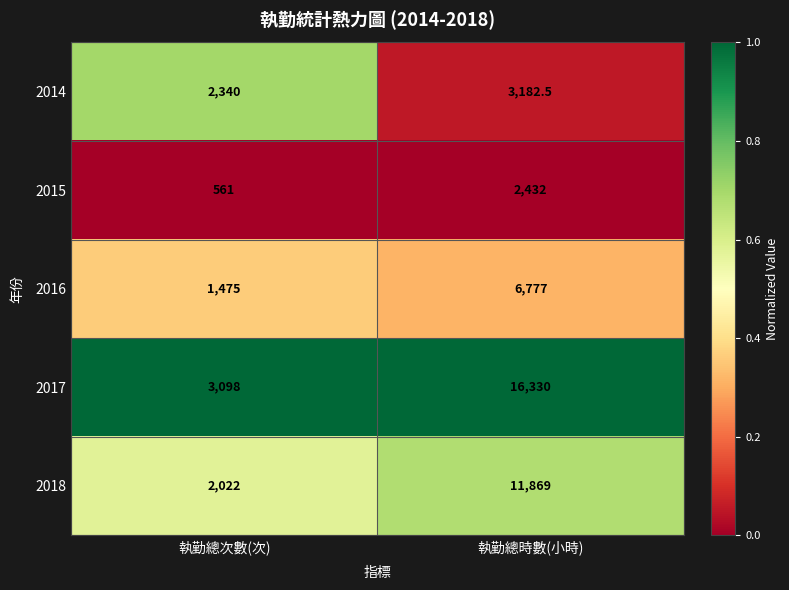

Reading left to right, list all the values displayed in this chart.

2014: 執勤總次數(次)=2340.0	執勤總時數(小時)=3182.5
2015: 執勤總次數(次)=561.0	執勤總時數(小時)=2432.0
2016: 執勤總次數(次)=1475.0	執勤總時數(小時)=6777.0
2017: 執勤總次數(次)=3098.0	執勤總時數(小時)=16330.0
2018: 執勤總次數(次)=2022.0	執勤總時數(小時)=11869.0